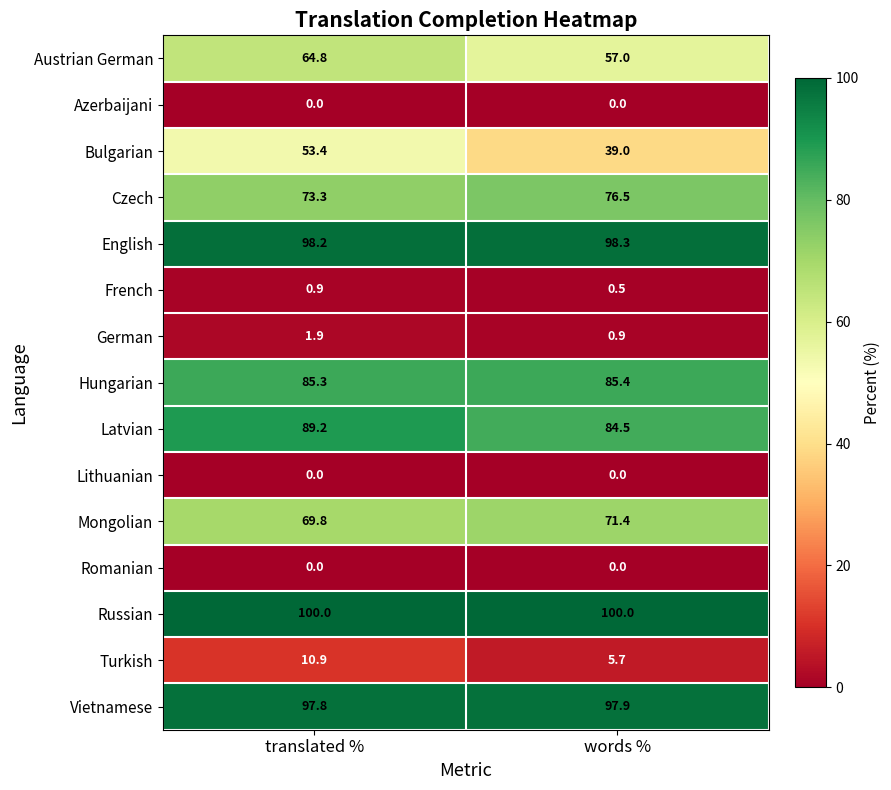

How many series are shown in this chart?

15